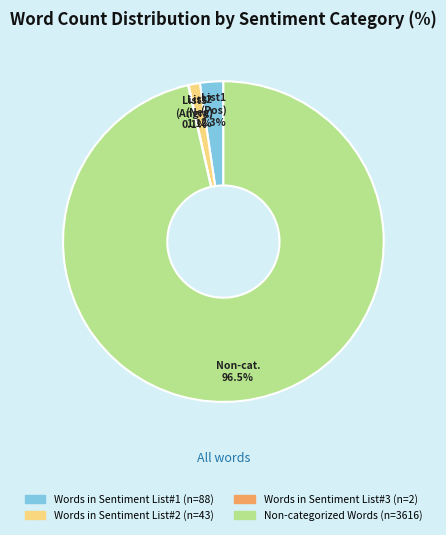

Is there a majority slice in this chart?

Yes